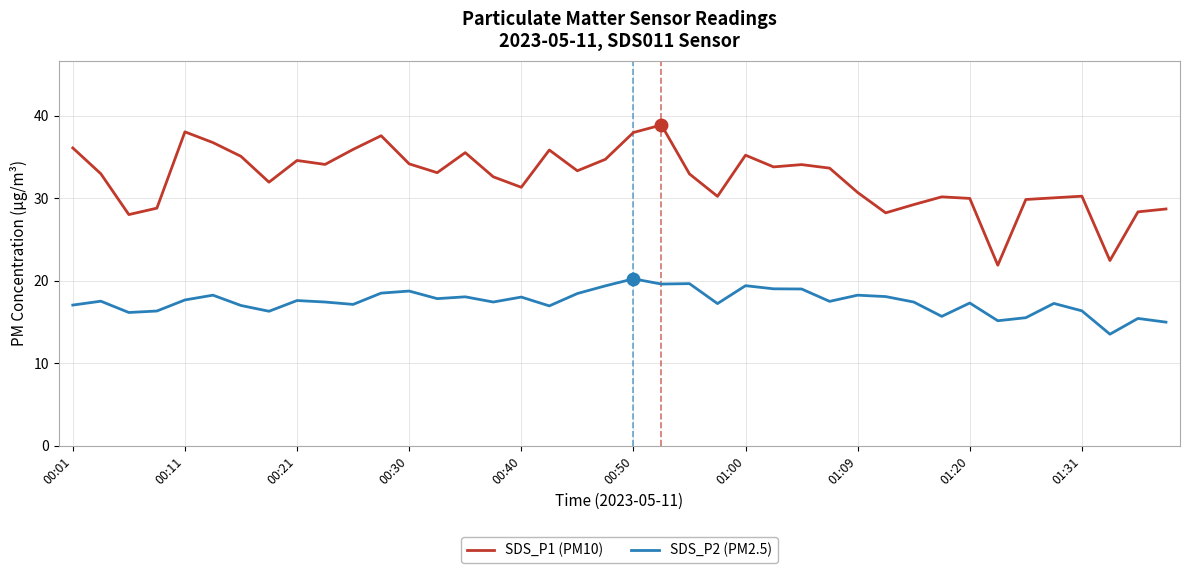

What are all the series names shown in the legend?

SDS_P1 (PM10), SDS_P2 (PM2.5)